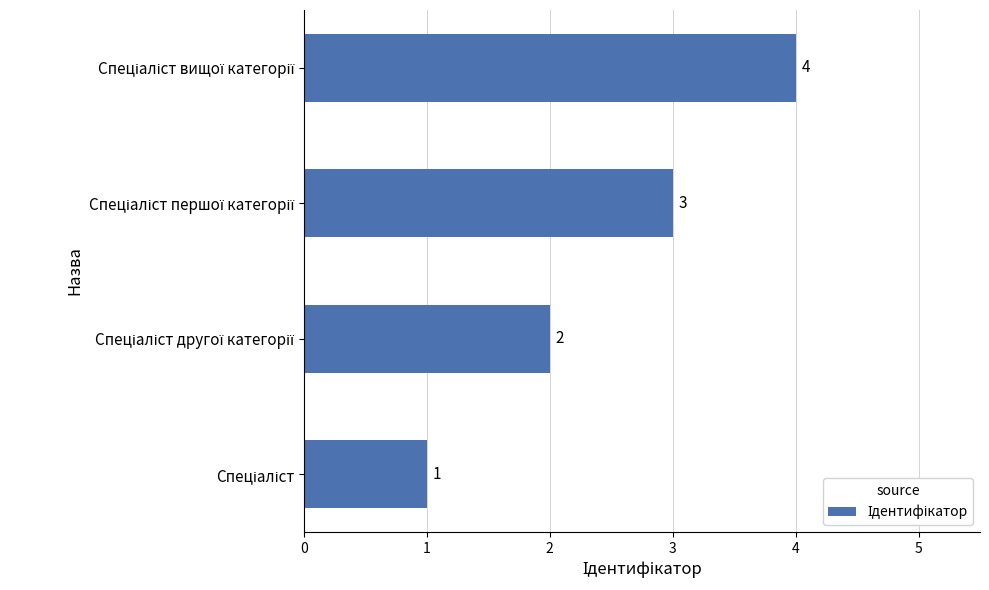

How many values are between 2 and 4?

3